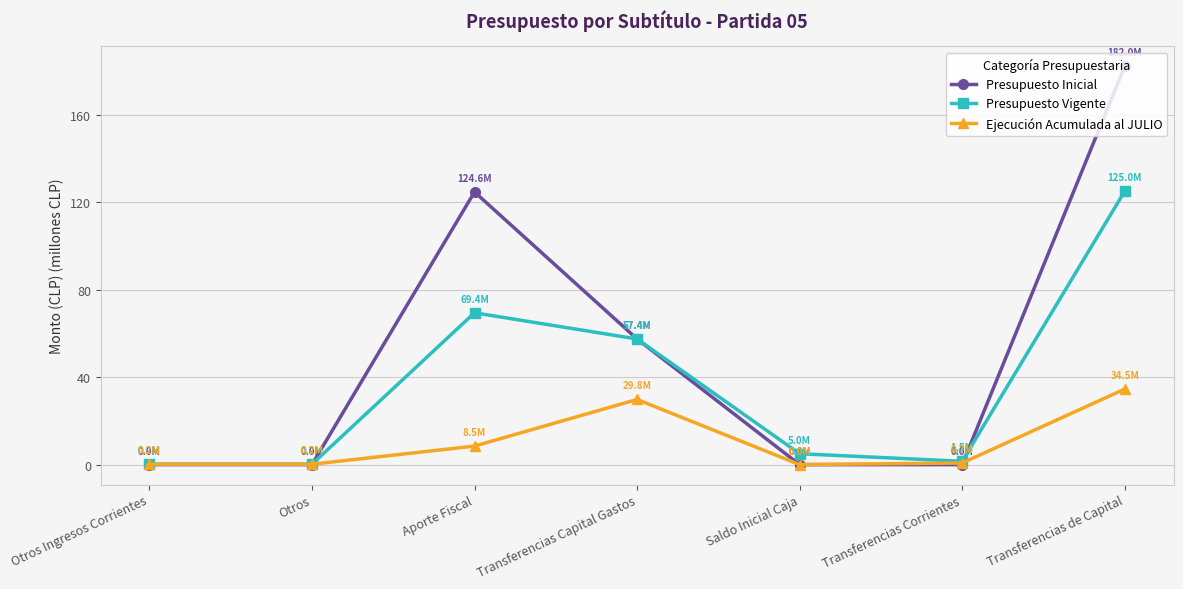

How many values in the Presupuesto Vigente series exceed 4?

4